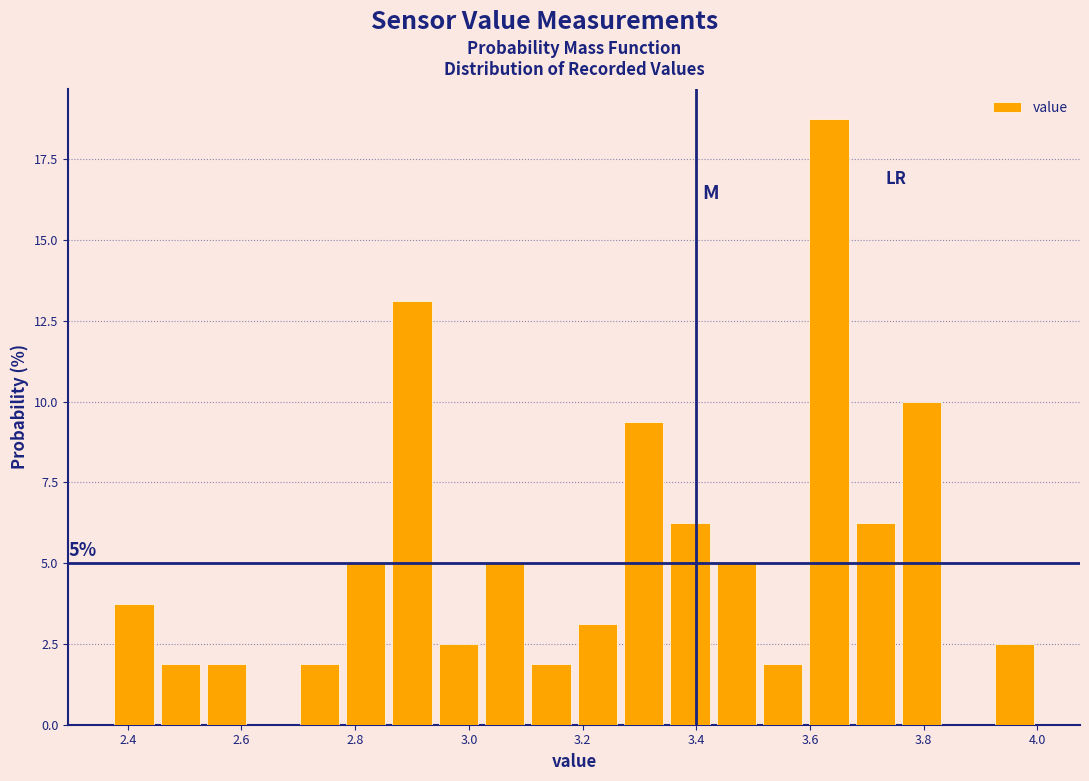

Which range on the x-axis has the tallest bar?

3.60 to 3.68